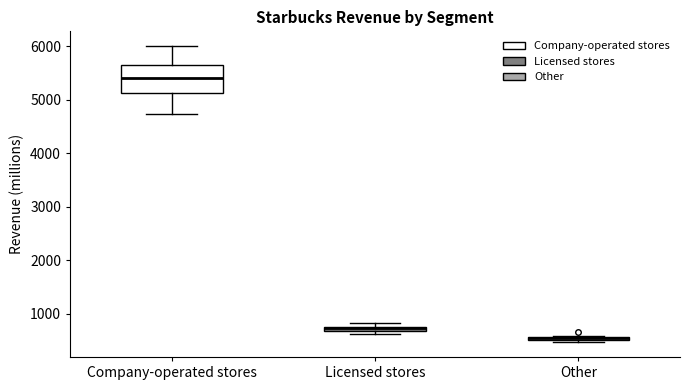

Comparing the boxes themselves (not the whiskers), which one is the tallest?

Company-operated stores